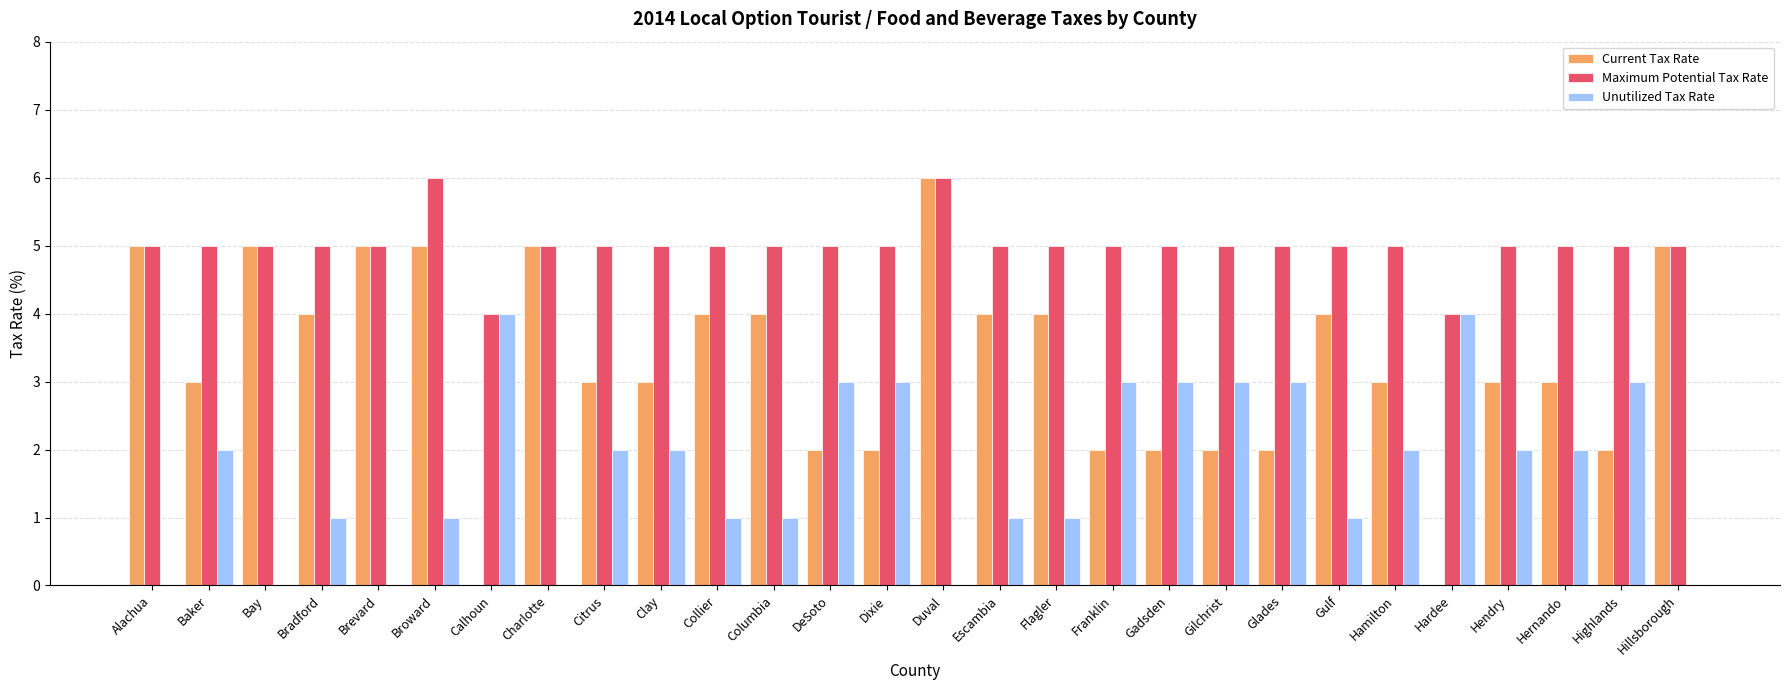

How many groups of bars are there?

28